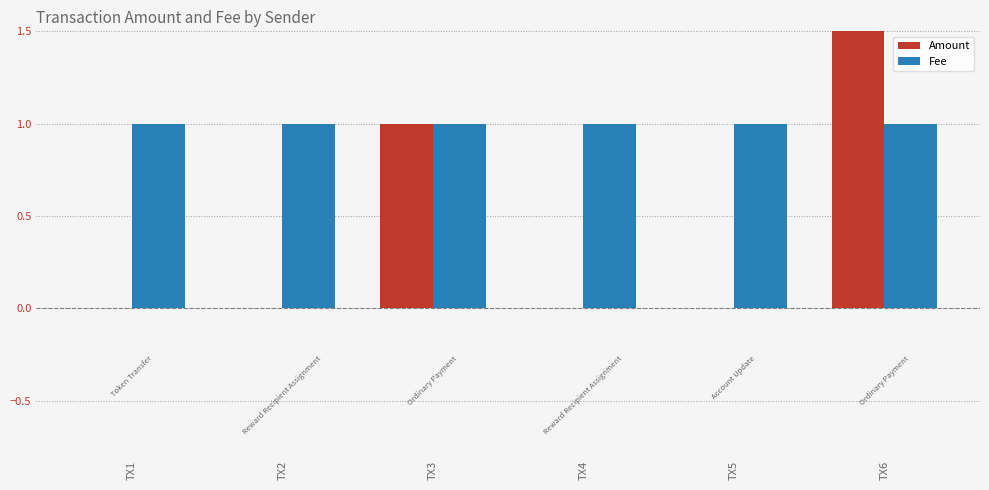

What is the value of the Fee bar at the 5th from the left?

1